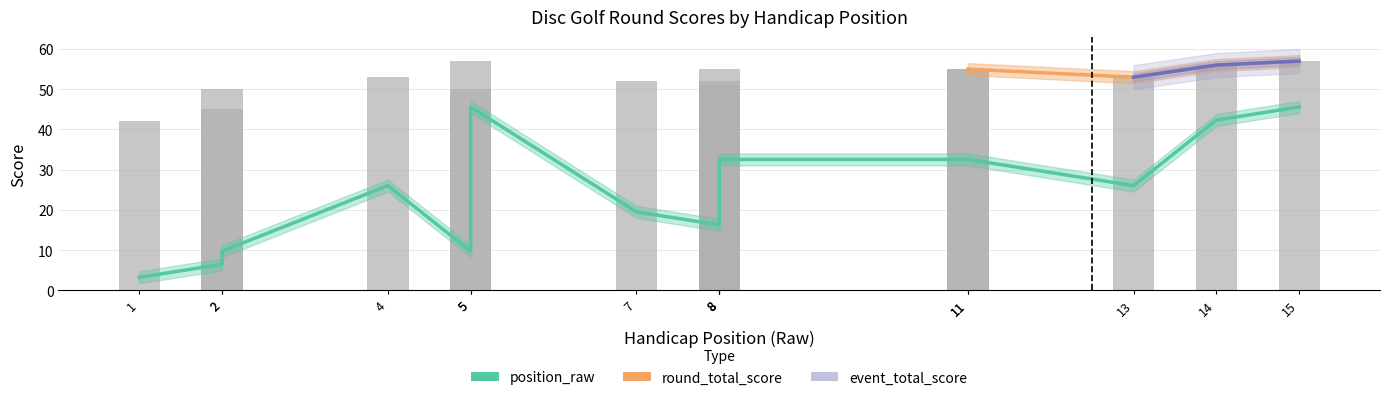

Between 2 and 2, which is larger?

2